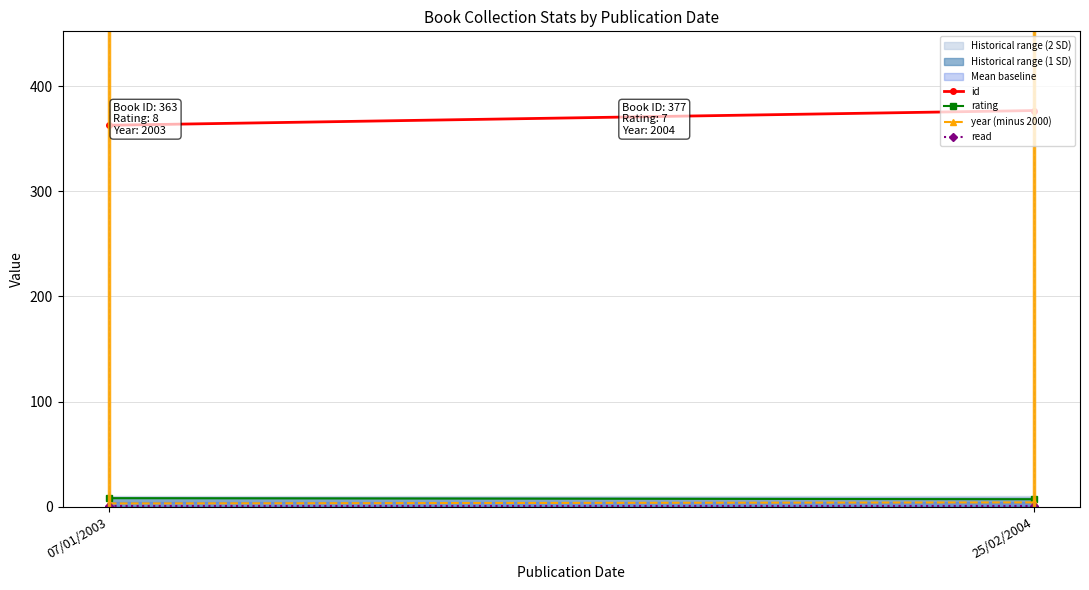

What is the difference between the year (minus 2000) values at 07/01/2003 and 25/02/2004?

1